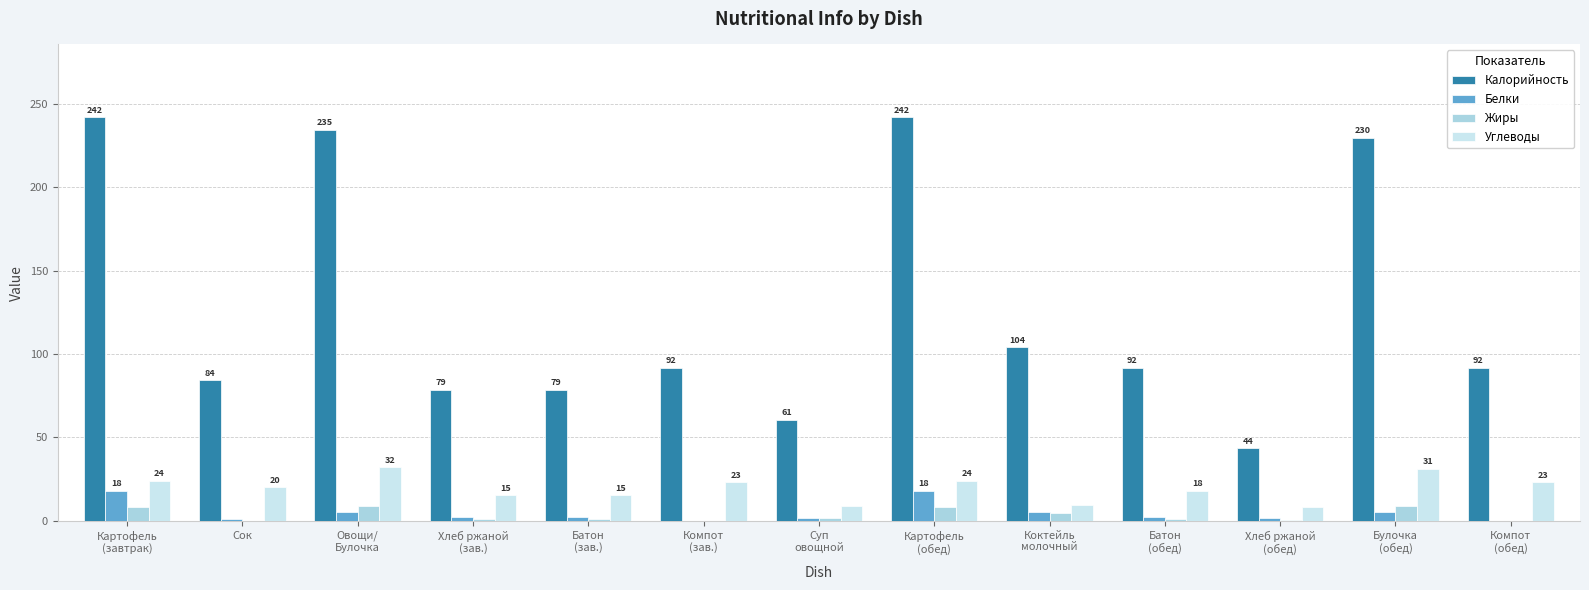

What is the sum of the Белки values at Компот
(зав.) and Овощи/
Булочка?

5.4